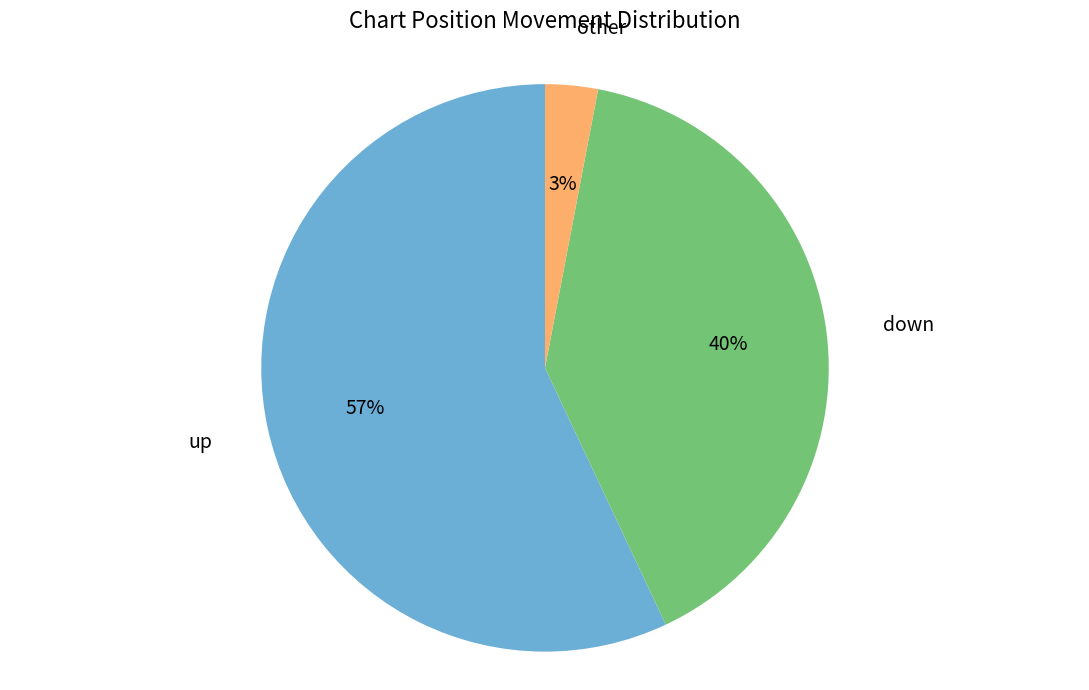

To the nearest percent, what is the average slice percentage?

33%